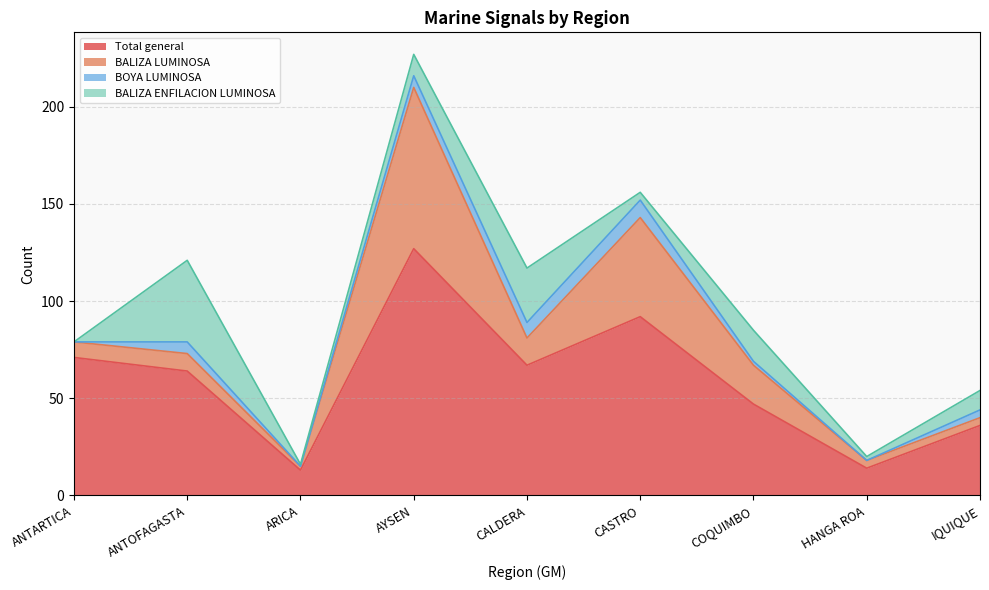

What is the difference between the BALIZA ENFILACION LUMINOSA values at ANTARTICA and CALDERA?

28